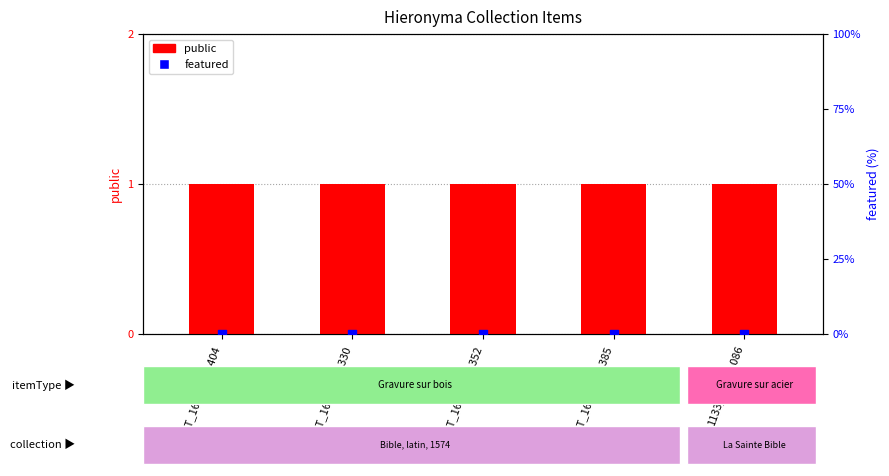

At how many categories does at least one series exceed 0?

5